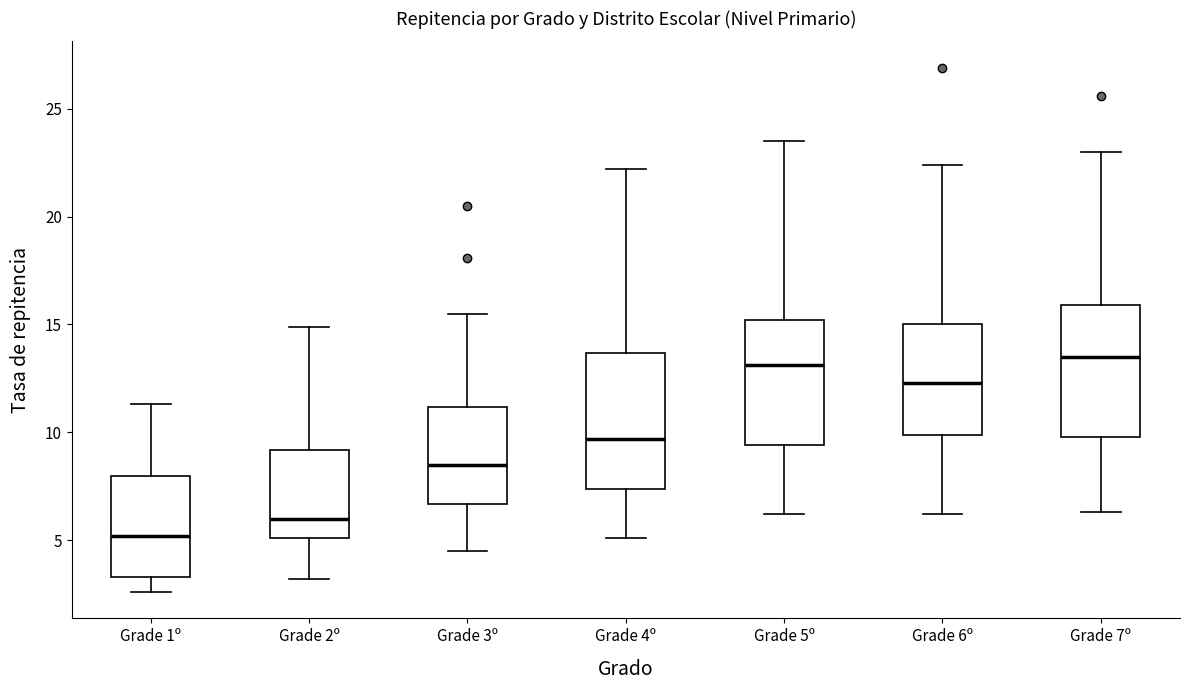

Where does the upper whisker of the box for Grade 2º end on the y-axis? The values are not printed on the chart, so give them approximately, as read against the axis.

15.0